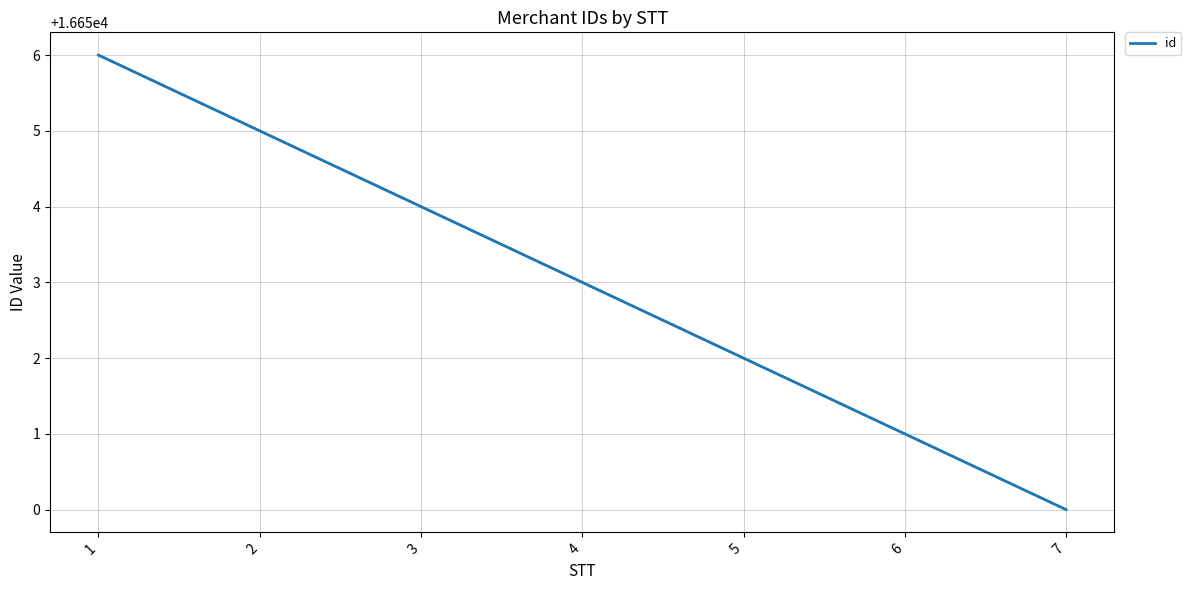

Read the value at 3.

16654